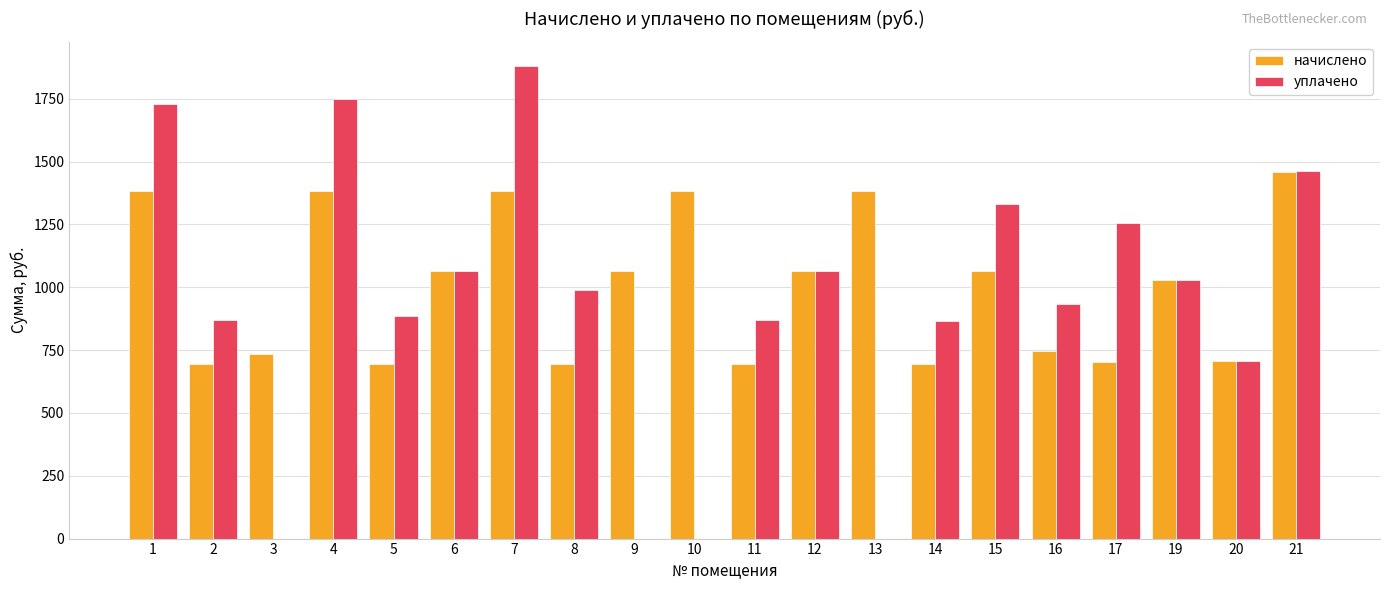

Which series changed the most between 7 and 14?

уплачено